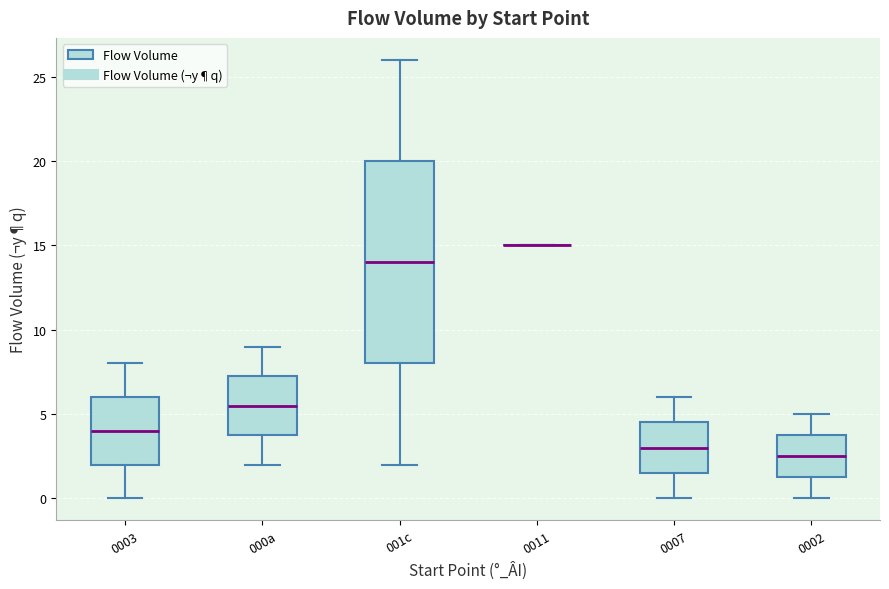

Comparing the boxes themselves (not the whiskers), which one is the tallest?

001c